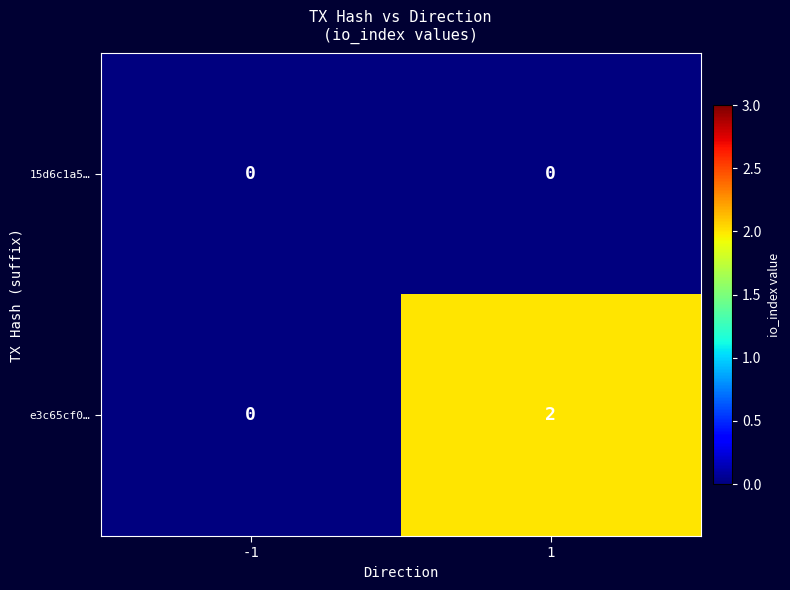

What is the greatest value displayed?

2